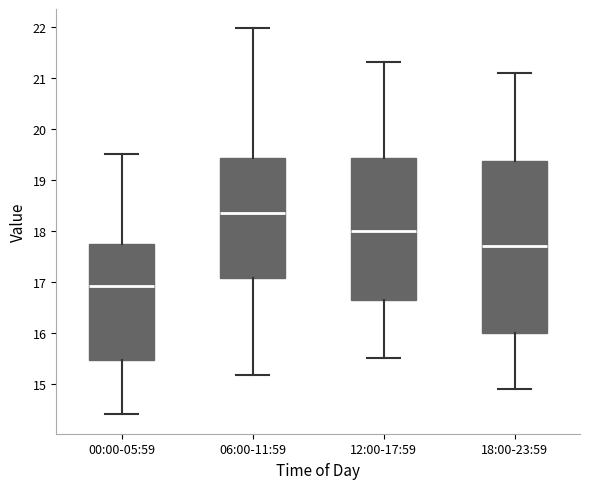

Which box's median line is the highest?

06:00-11:59